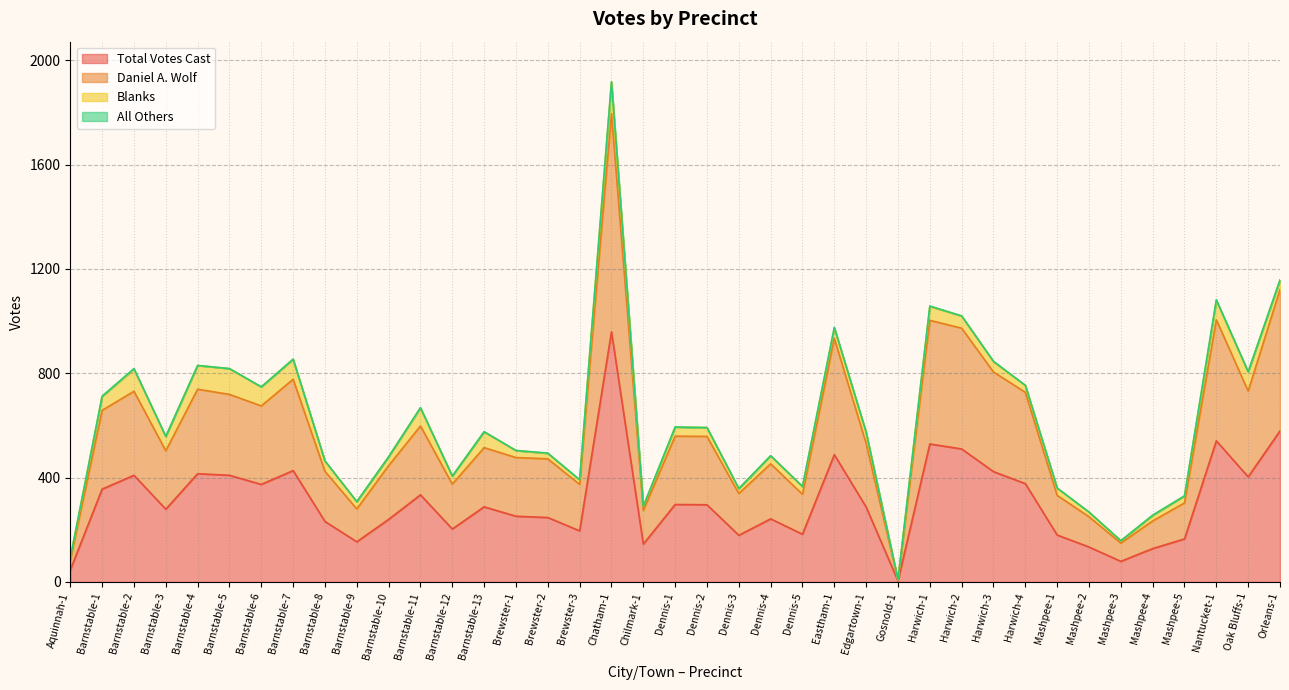

Which series changed the most between Barnstable-1 and Harwich-1?

Daniel A. Wolf